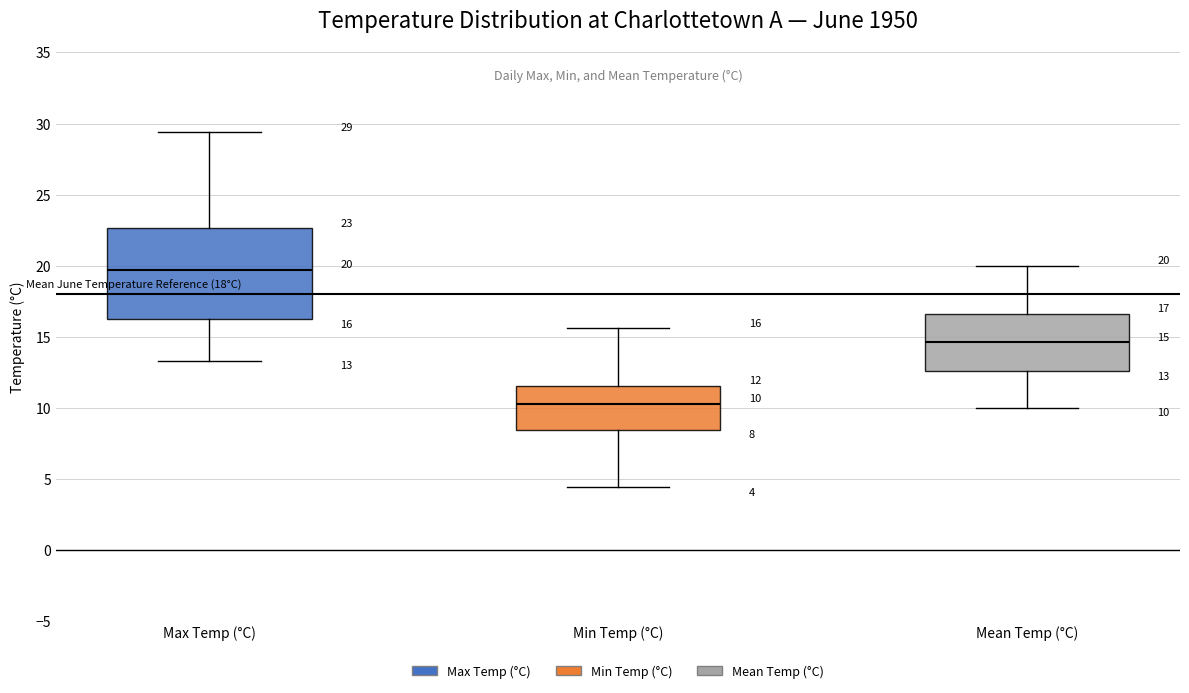

Which box has the highest median line?

Max Temp (°C)